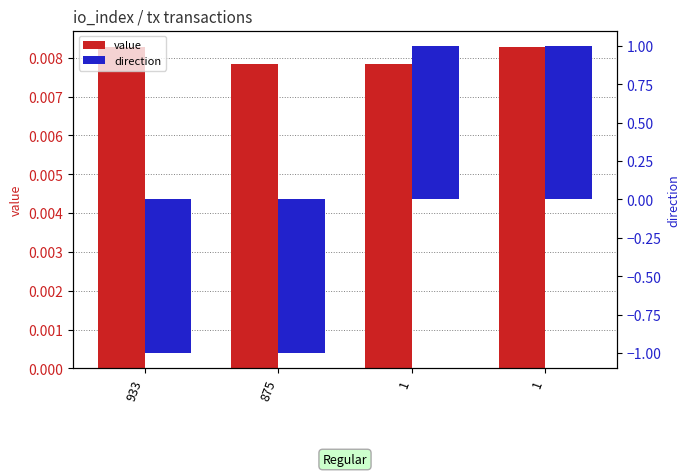

Reading right to left, extract all data points from this chart.

value: 0.0	0.0	0.0	0.0
direction: 1.0	1.0	-1.0	-1.0